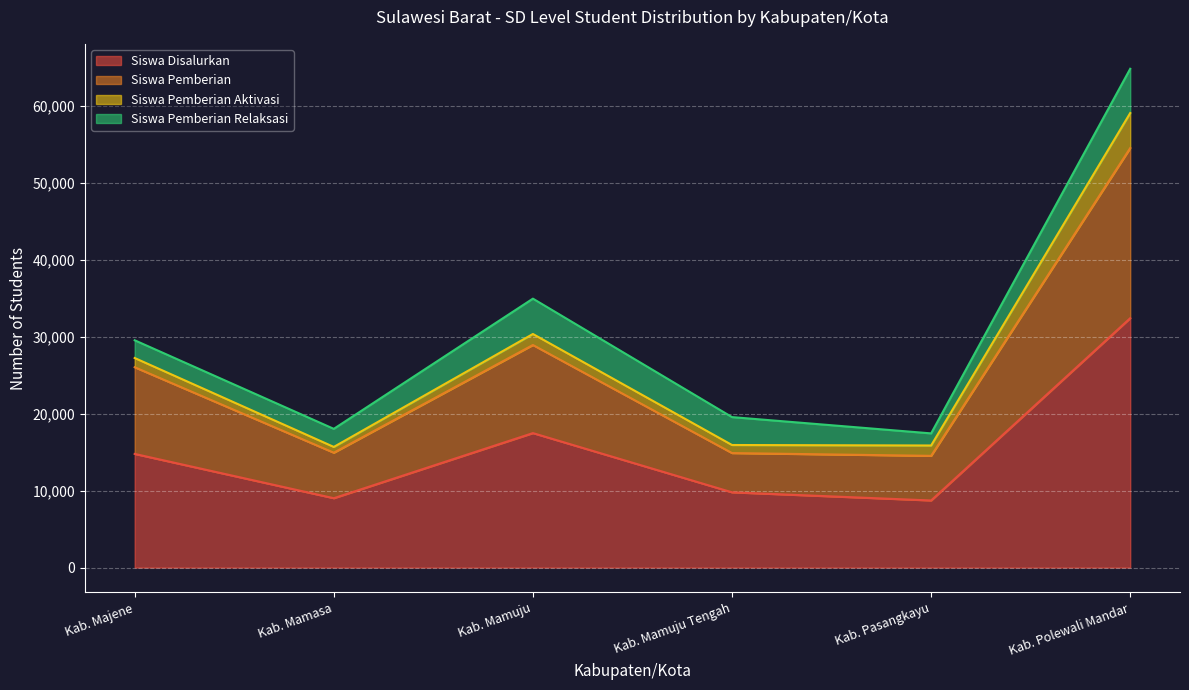

The value of Dana Pemberian at Kab. Mamuju Tengah is 15941. True or false?

True